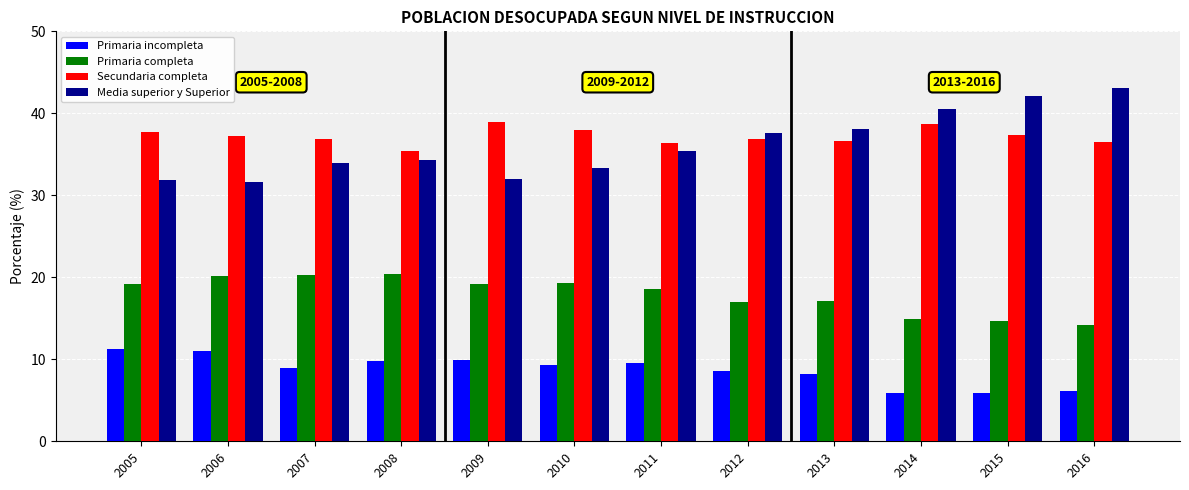

Is it true that Secundaria completa equals 63.1 at 2005?

False